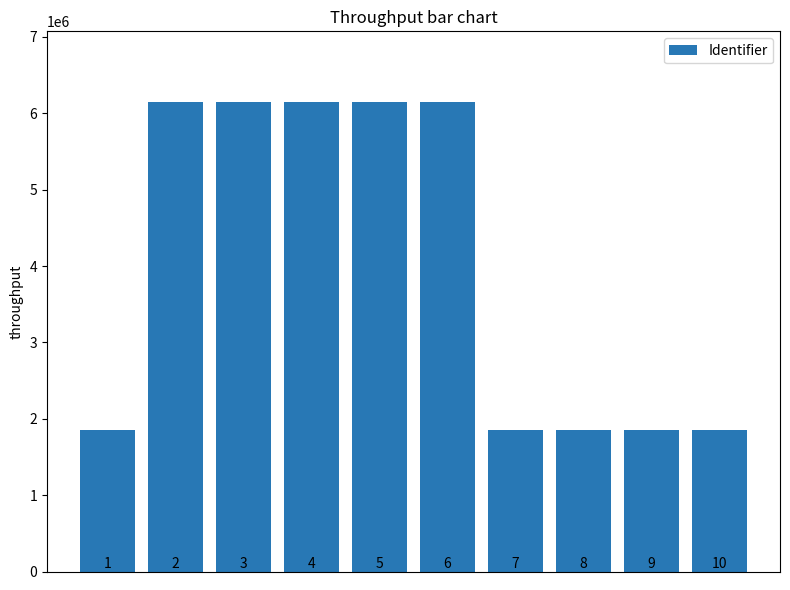

True or false: the data shows 6150794 at 3.

True